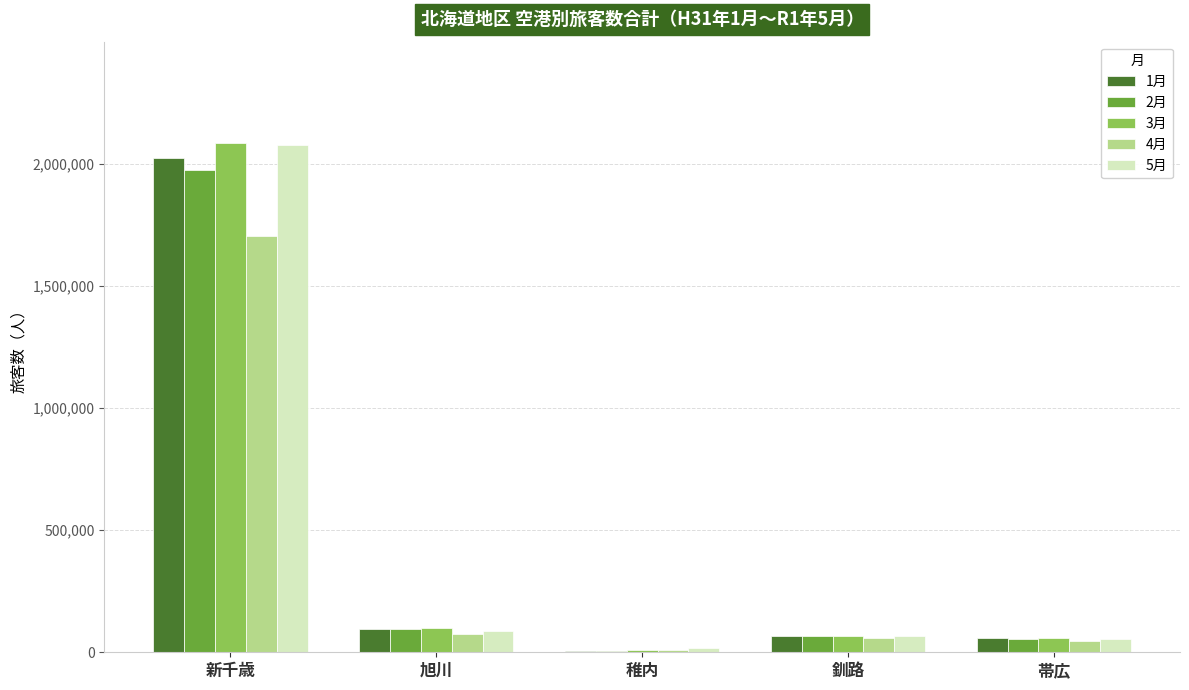

At which category is the sum across all series the highest?

新千歳